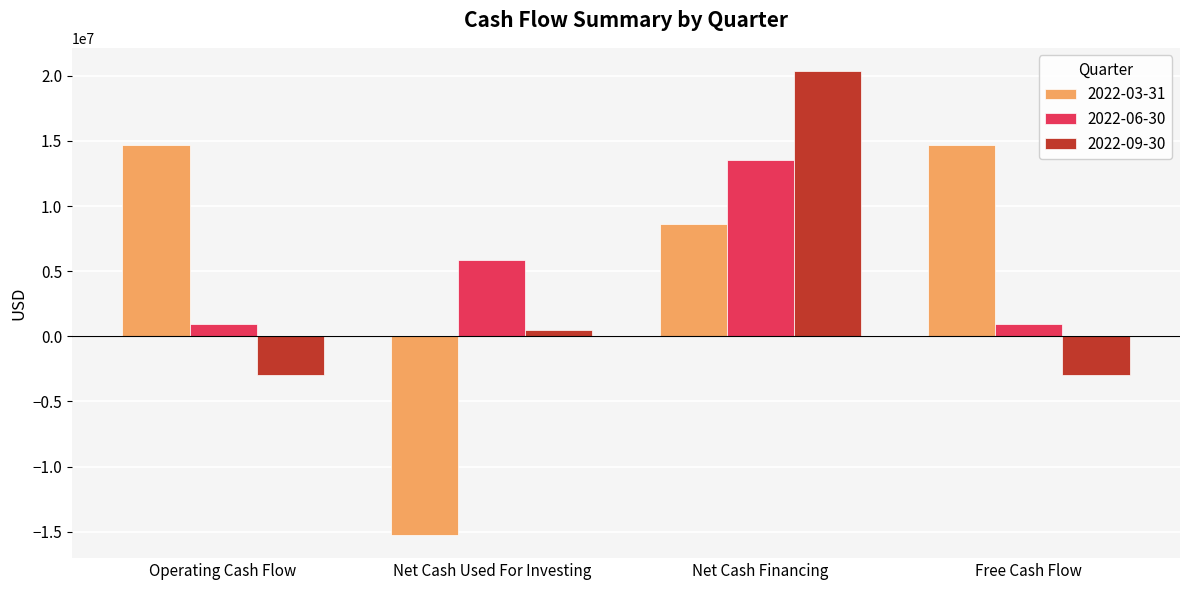

What is the difference between the 2022-06-30 values at Free Cash Flow and Net Cash Financing?

12580633.0